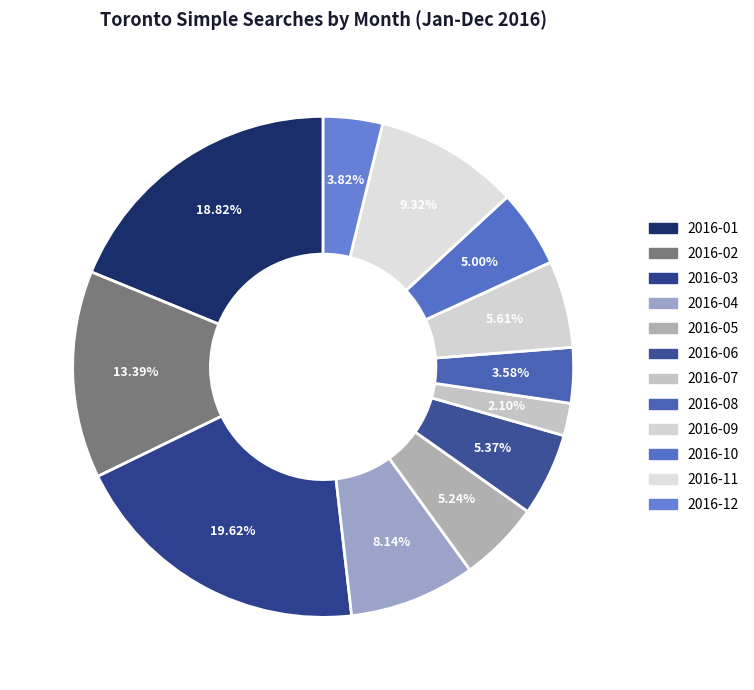

What is the largest slice in the pie chart?

2016-03